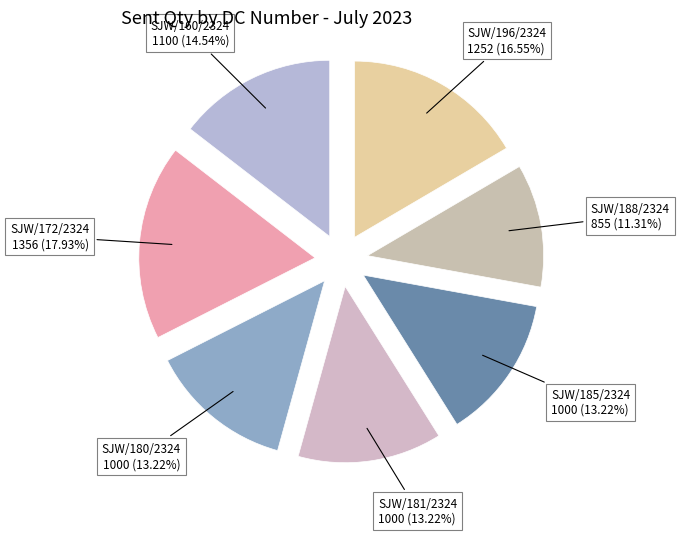

Is it true that SJW/160/2324 is 15% of the pie?

True